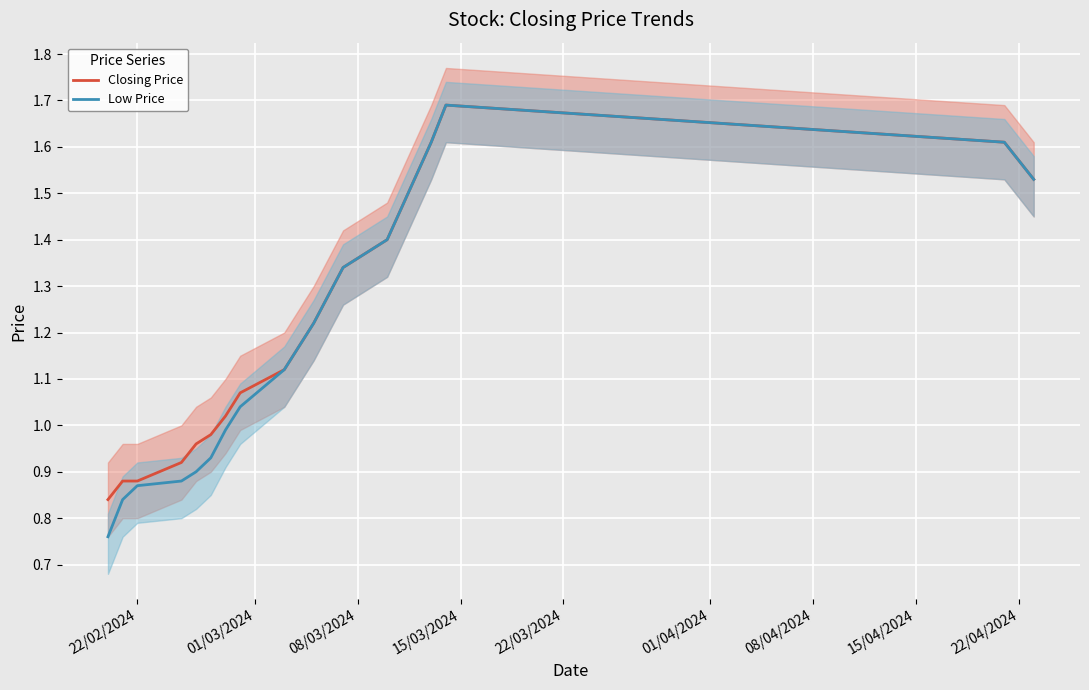

True or false: Low Price has more than 1 interior local peaks.

False